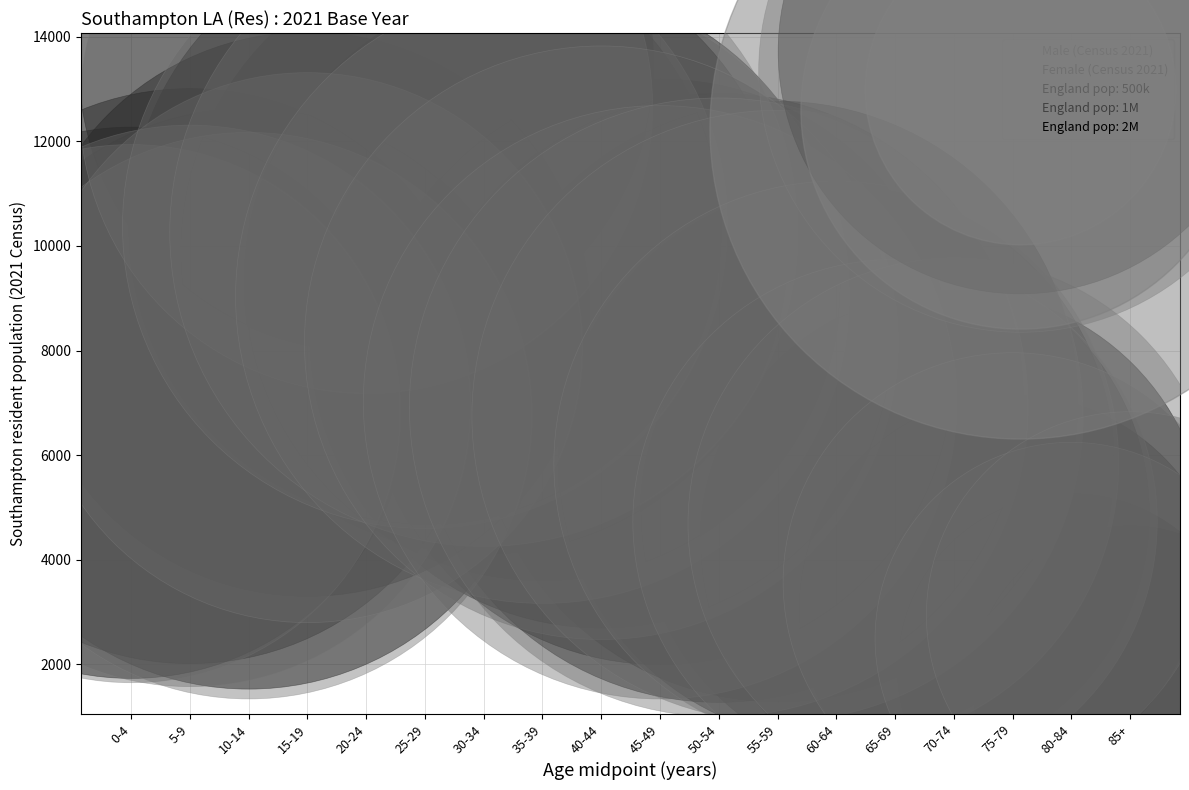

Which series contains the lowest Y value?

Male (Census 2021)